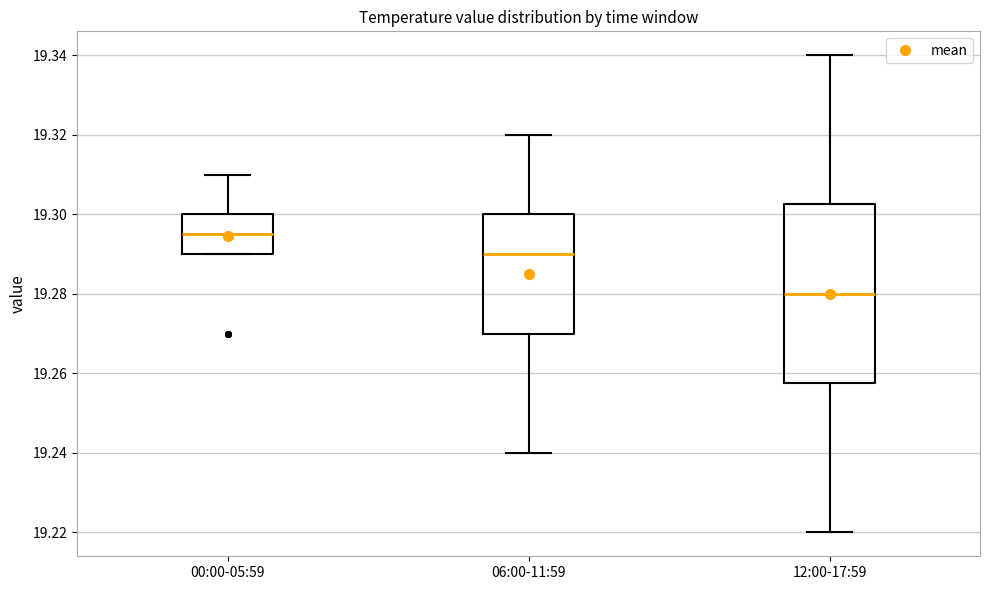

Which box's median line is the highest?

00:00-05:59